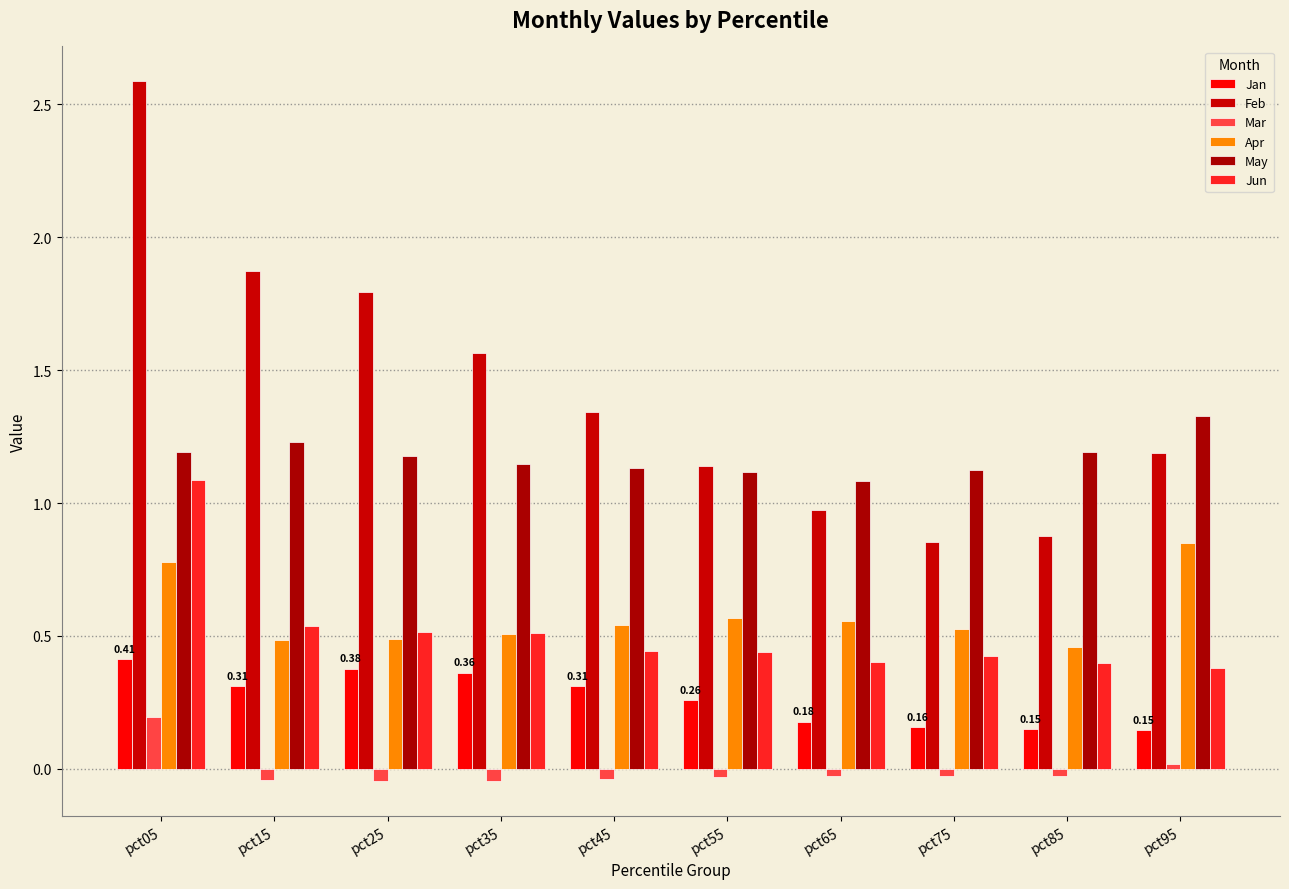

Between pct15 and pct65, which series saw the biggest shift?

Feb